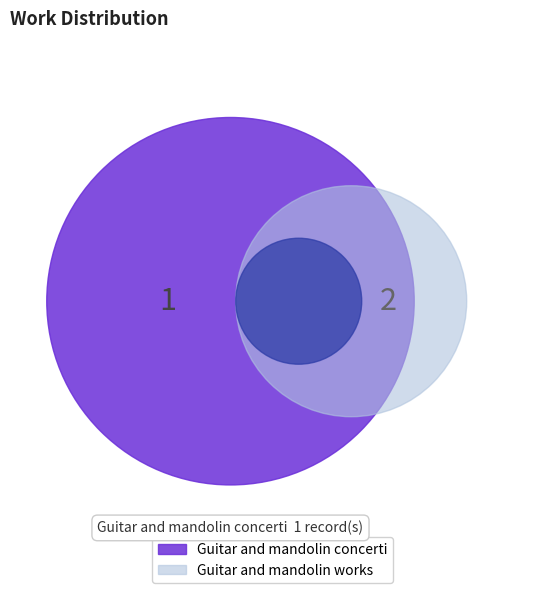

True or false: Guitar and mandolin works accounts for 59% of the total.

False